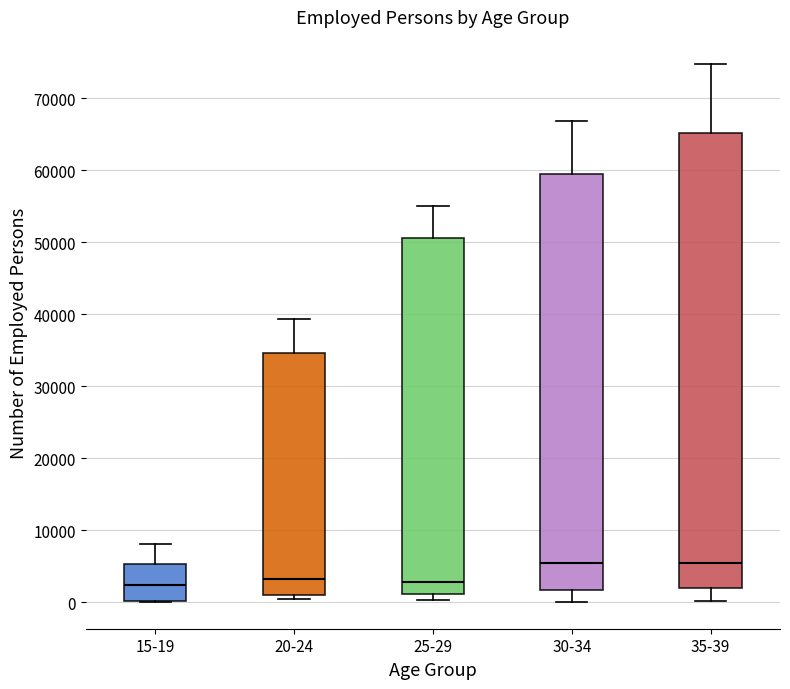

Which box is the tallest, from its lower edge to its upper edge?

35-39